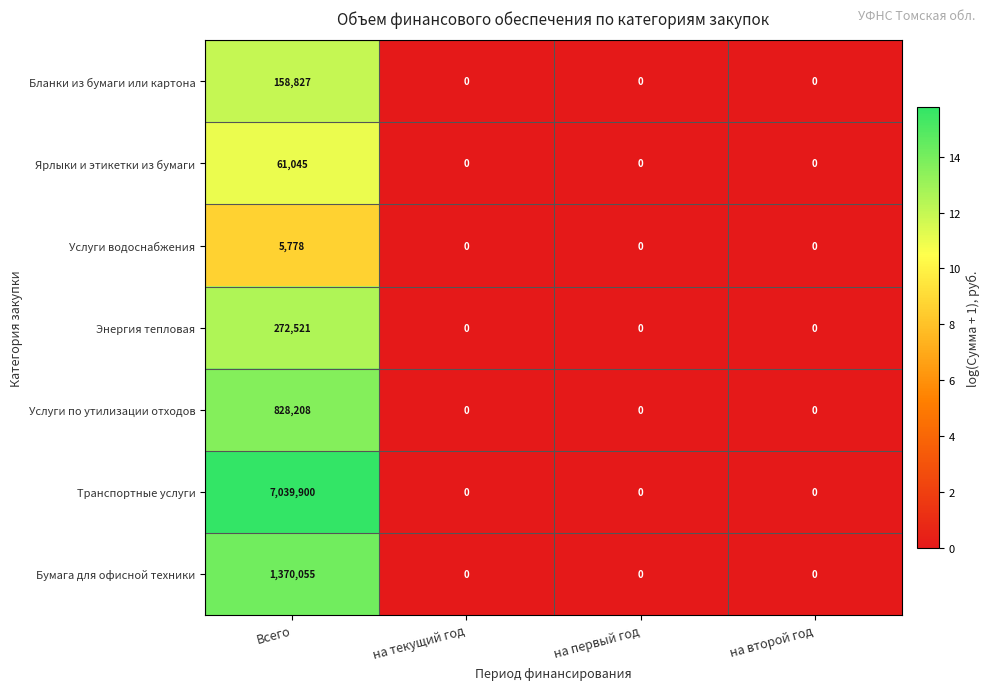

Is it true that Энергия тепловая equals 272521 at Всего?

True